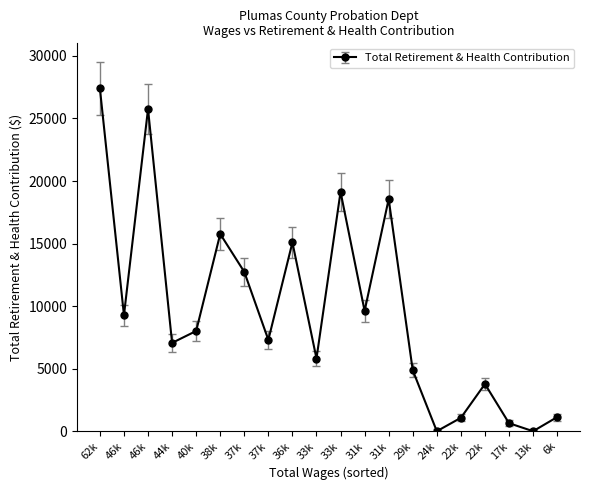

Which label corresponds to the largest value in the chart?

62k